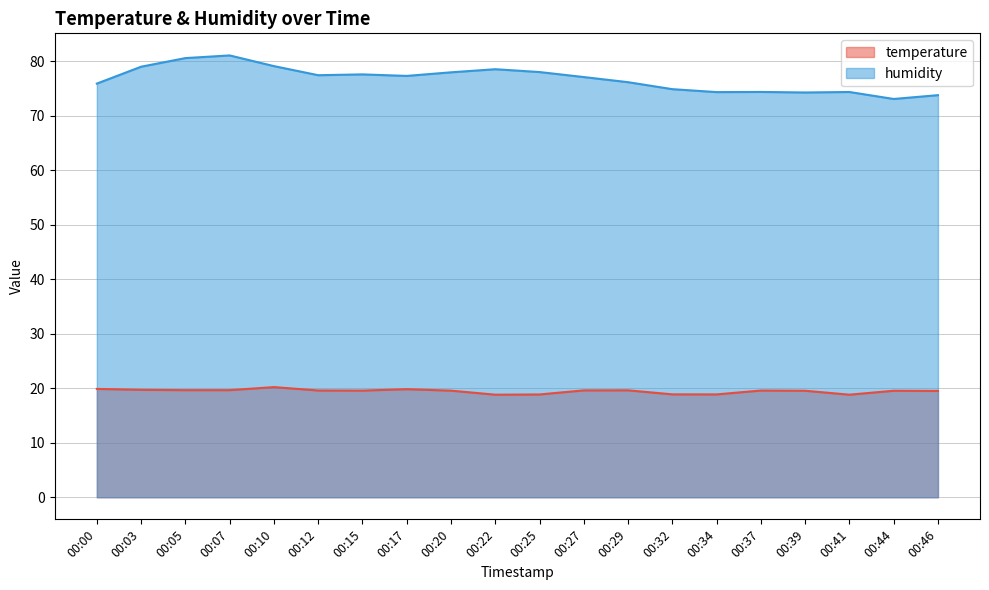

At how many categories does at least one series exceed 47?

20